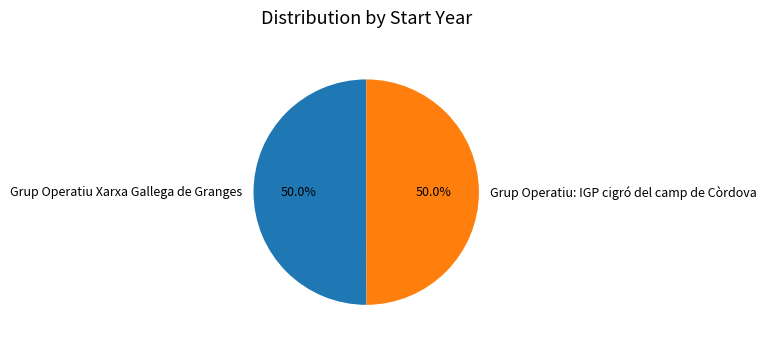

Approximately how many times larger is the value at Grup Operatiu: IGP cigró del camp de Còrdova compared to Grup Operatiu Xarxa Gallega de Granges?

1.0